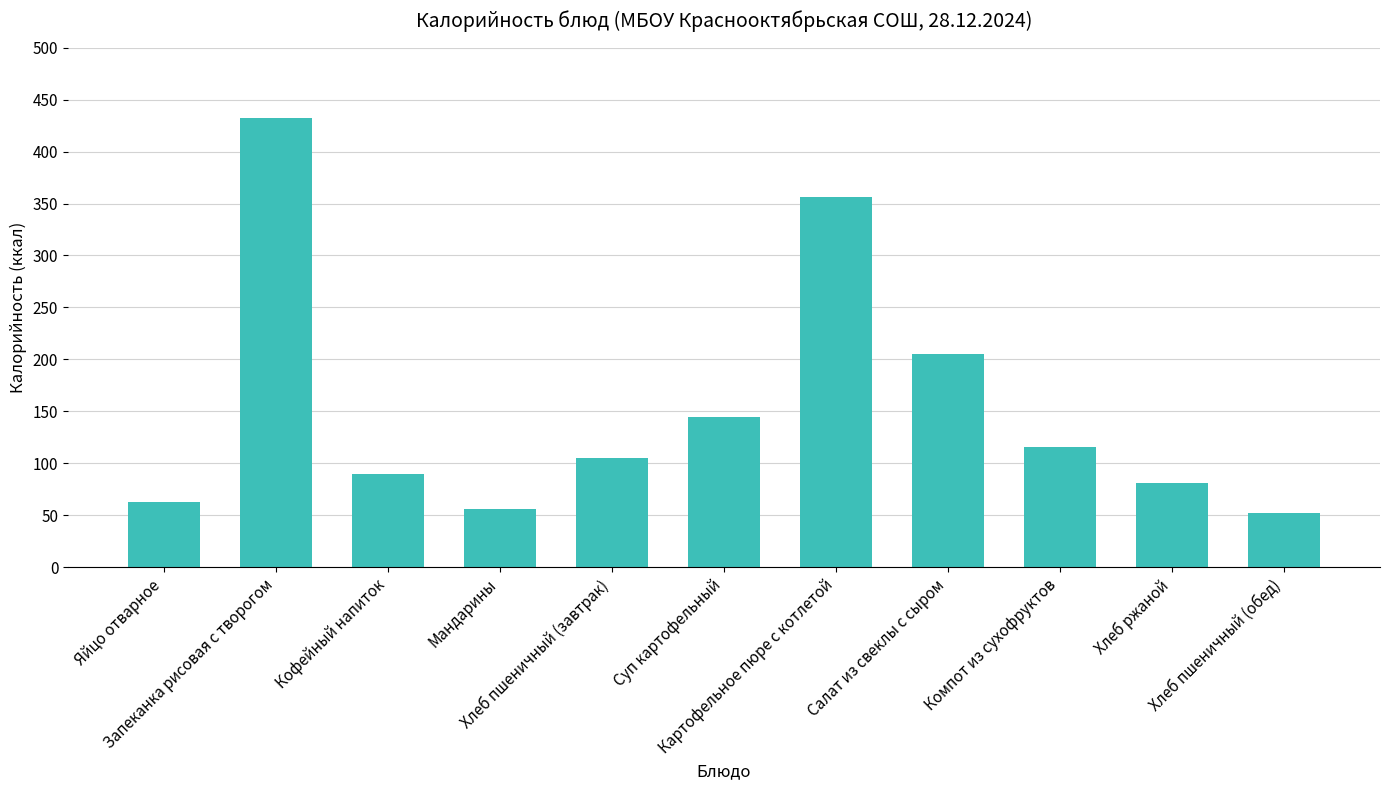

List the labels in order of value, largest first.

Запеканка рисовая с творогом, Картофельное пюре с котлетой, Салат из свеклы с сыром, Суп картофельный, Компот из сухофруктов, Хлеб пшеничный (завтрак), Кофейный напиток, Хлеб ржаной, Яйцо отварное, Мандарины, Хлеб пшеничный (обед)